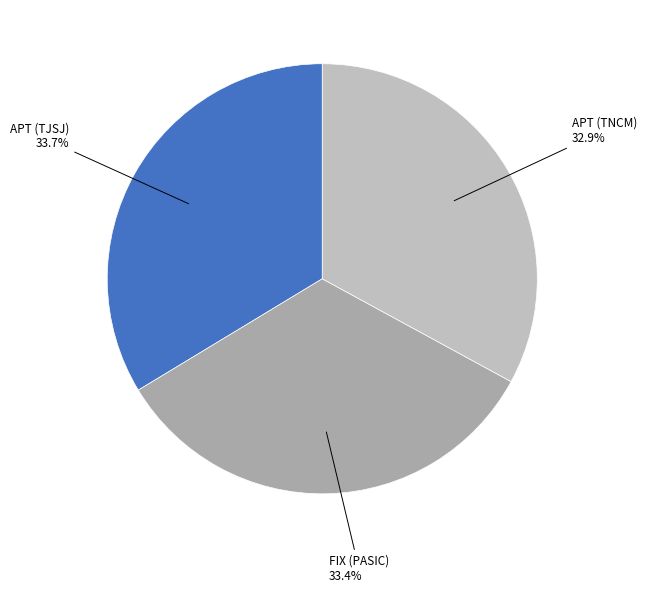

Approximately how many times larger is the value at APT (TNCM) compared to APT (TJSJ)?

1.0